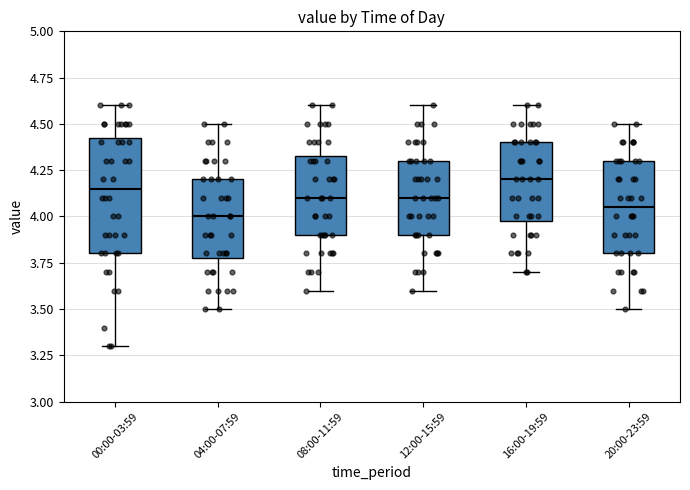

Comparing the boxes themselves (not the whiskers), which one is the tallest?

00:00-03:59